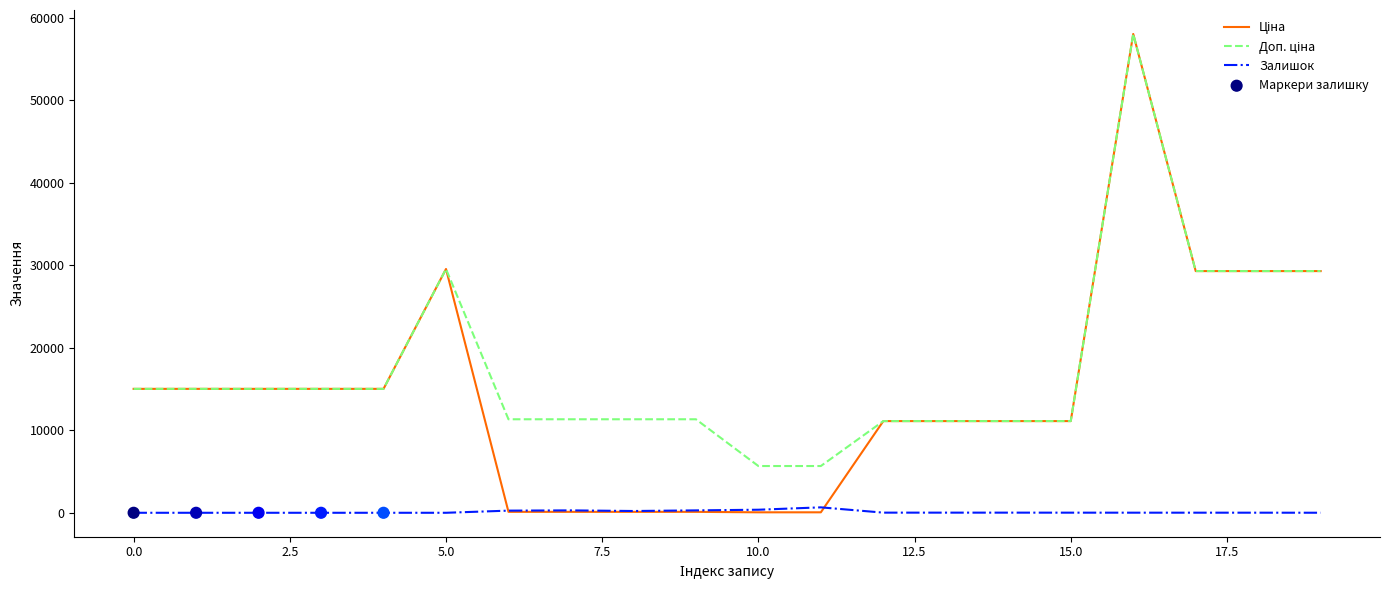

What is the greatest value displayed?

58037.0